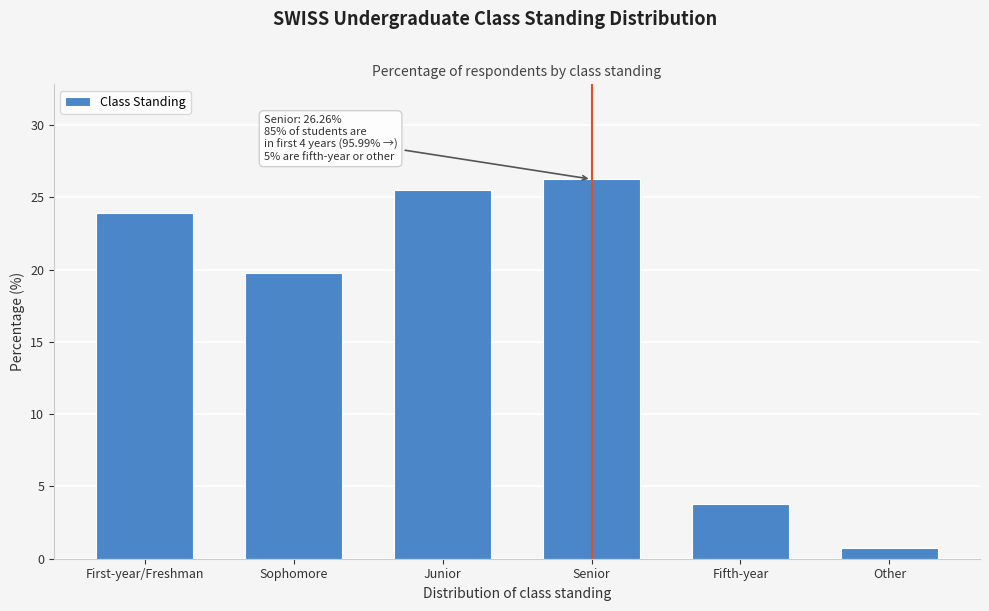

Reading right to left, what are all the values shown in this chart?

Other=0.7	Fifth-year=3.8	Senior=26.3	Junior=25.5	Sophomore=19.8	First-year/Freshman=23.9